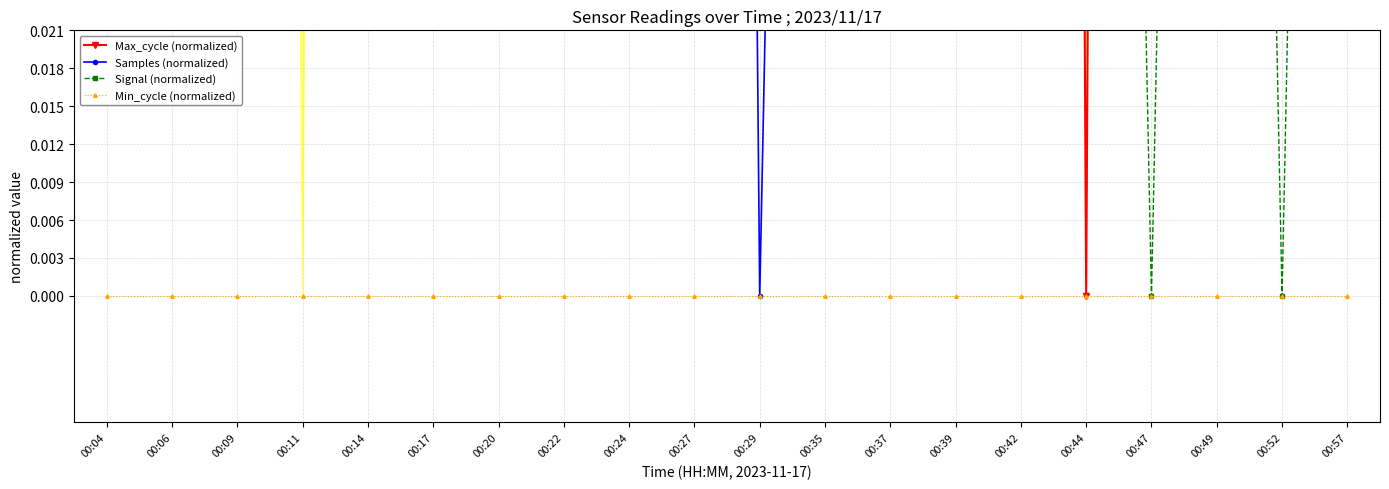

Rank the series at 00:14 from lowest to highest value.

Min_cycle (normalized), Samples (normalized), Signal (normalized), Max_cycle (normalized)